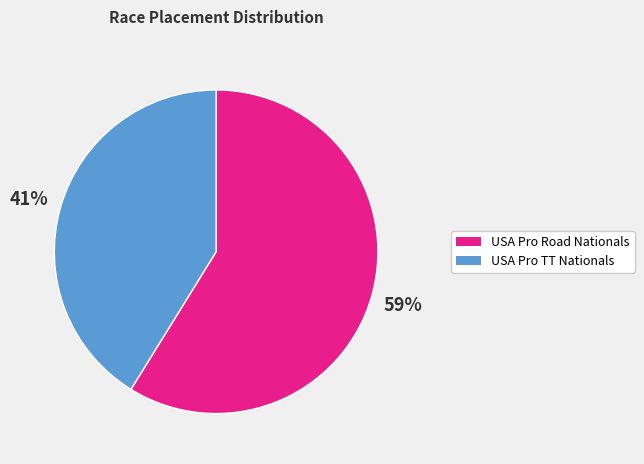

To the nearest percent, what is the average slice percentage?

50%